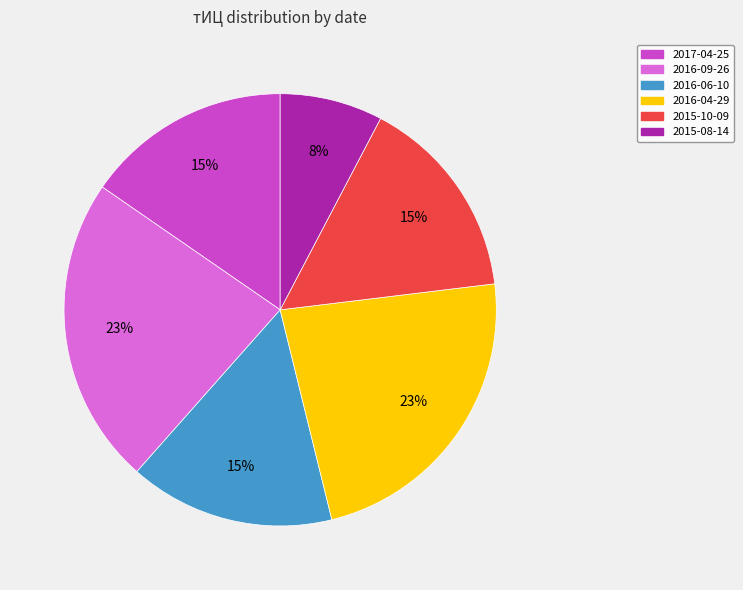

To the nearest percent, what percentage of the pie is 2015-08-14?

8%